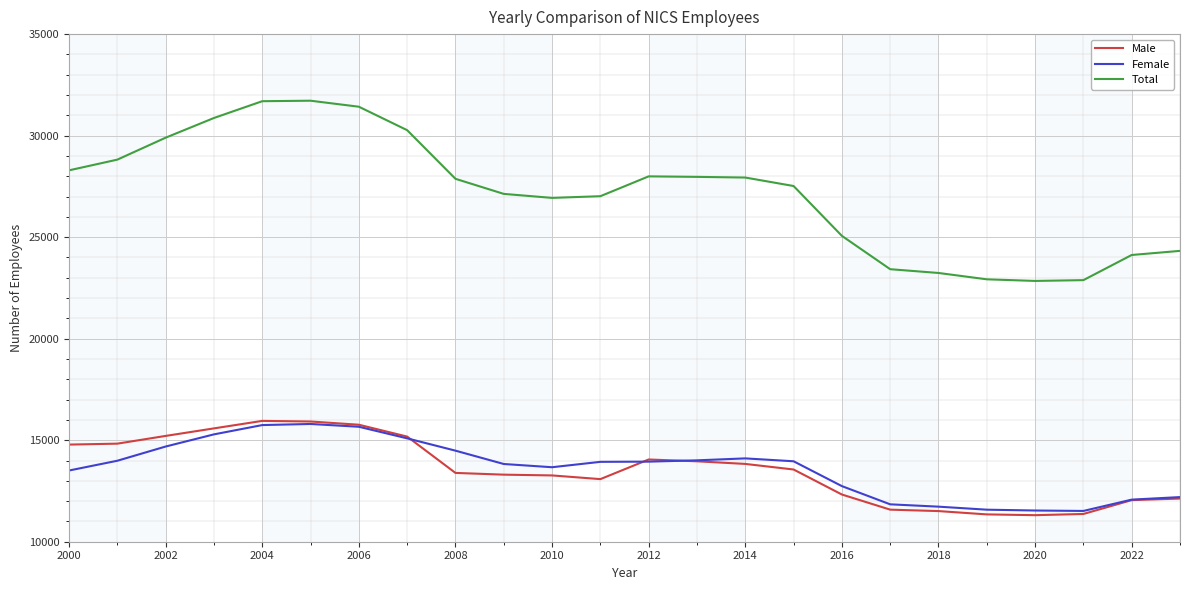

Which series has the widest spread of values?

Total